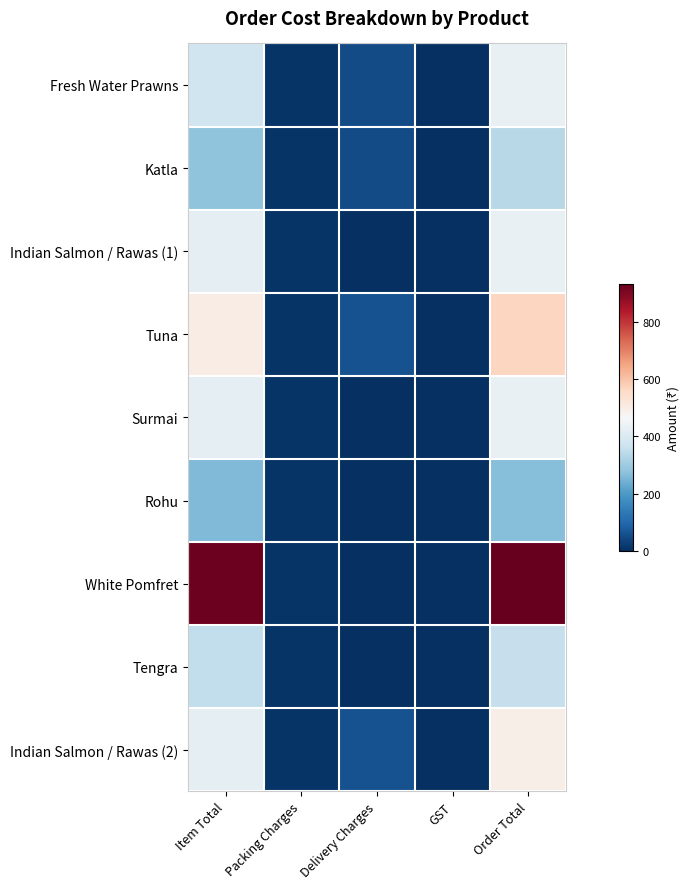

What is the total value across all series at Packing Charges?

72